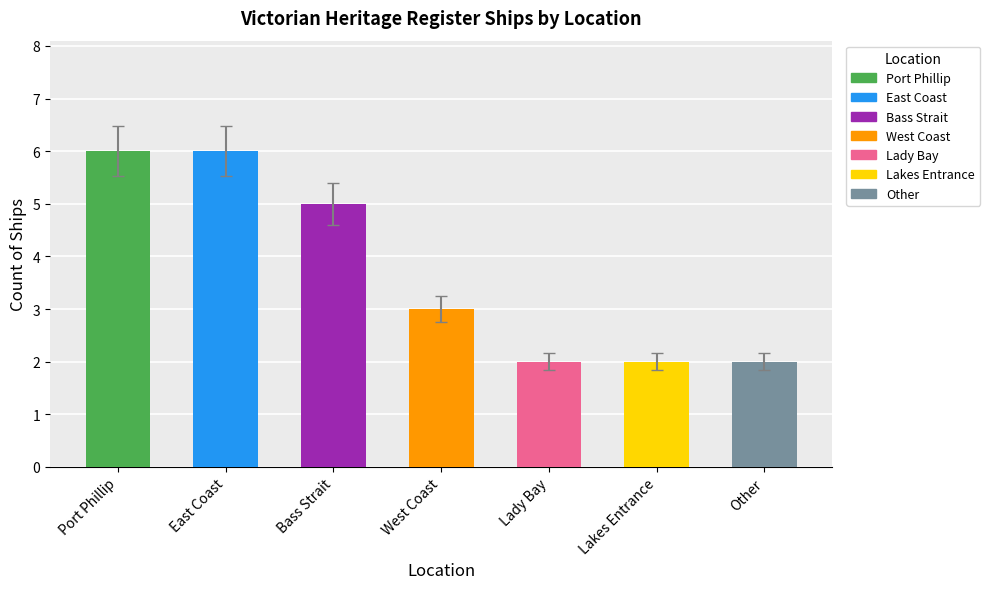

What is the approximate value at West Coast?

3